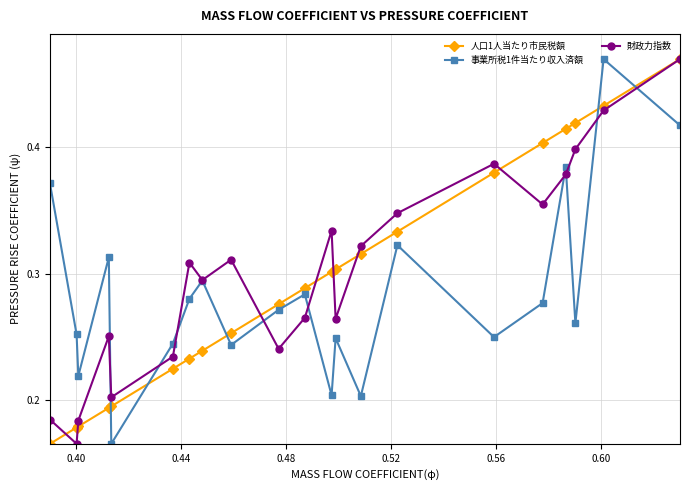

After their last crossing, which series has the higher values: 事業所税1件当たり収入済額 or 人口1人当たり市民税額?

人口1人当たり市民税額